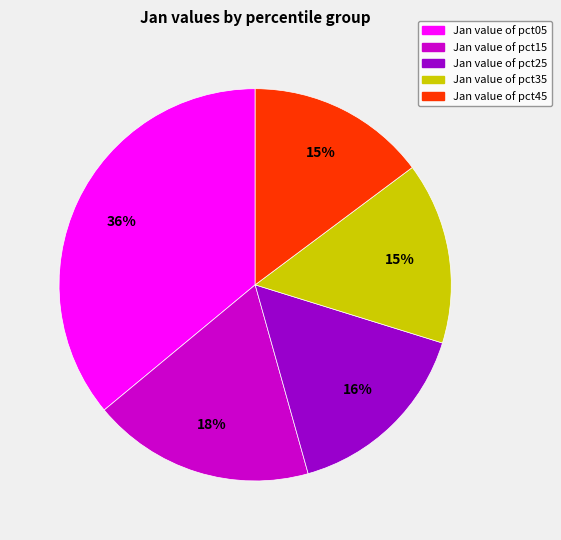

Does any single category account for the majority?

No